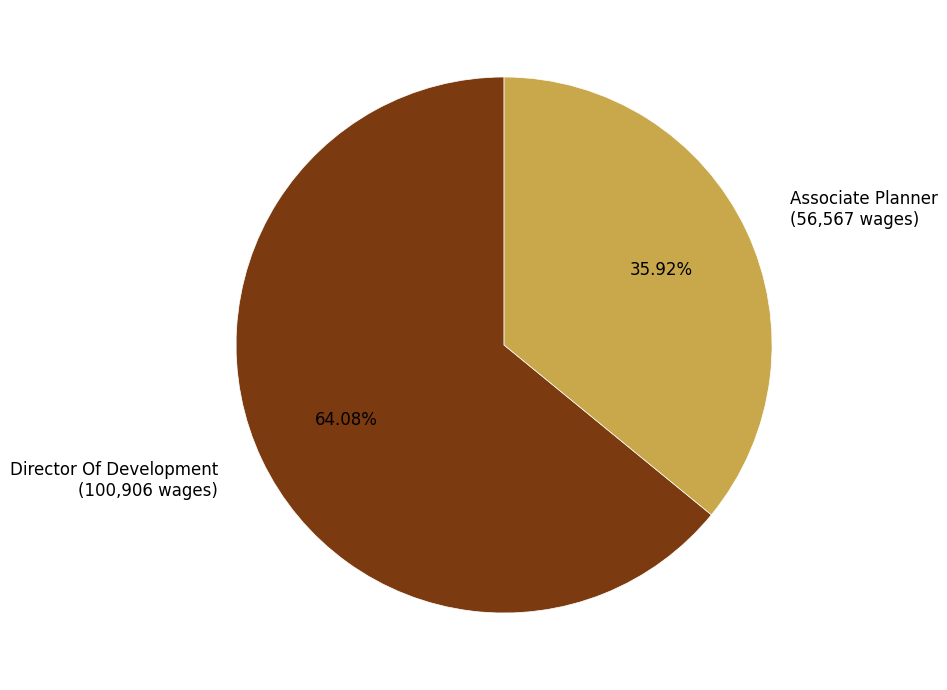

To the nearest percent, what is the difference between the Associate Planner and Director Of Development slice percentages?

28%